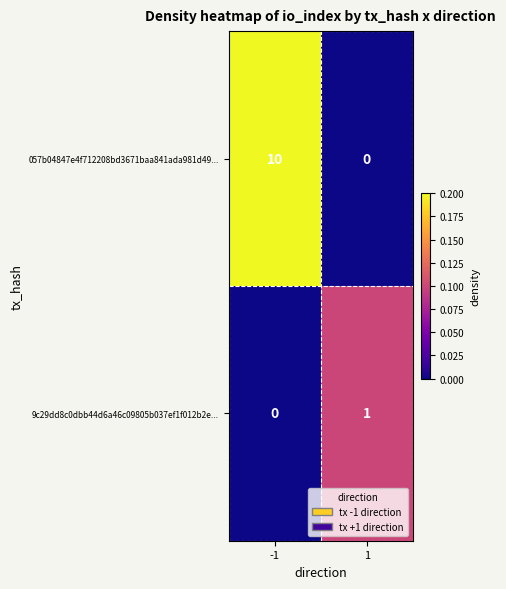

Reading left to right, what are all the values shown in this chart?

057b04847e4f712208bd3671baa841ada981d49...: -1=10	1=0
9c29dd8c0dbb44d6a46c09805b037ef1f012b2e...: -1=0	1=1